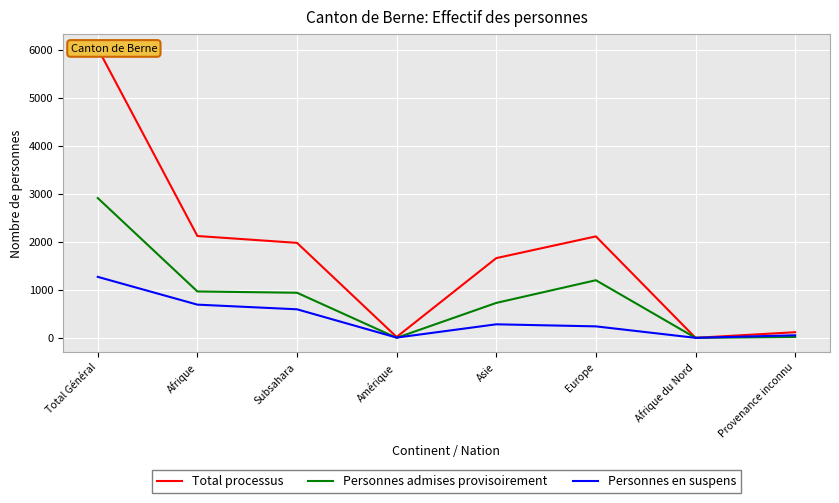

What is the difference between the second highest and minimum values in the Personnes admises provisoirement series?

1201